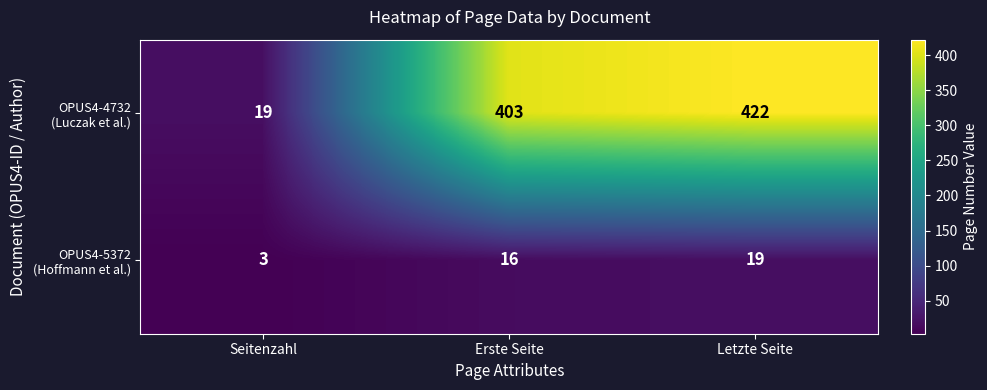

What is the total value across all series at Seitenzahl?

22